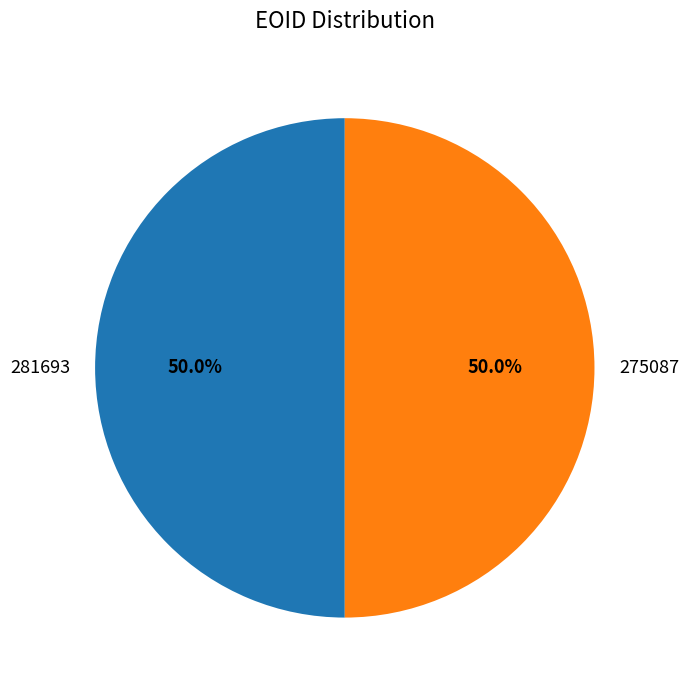

Do 275087 and 281693 together represent more than half of the pie?

Yes